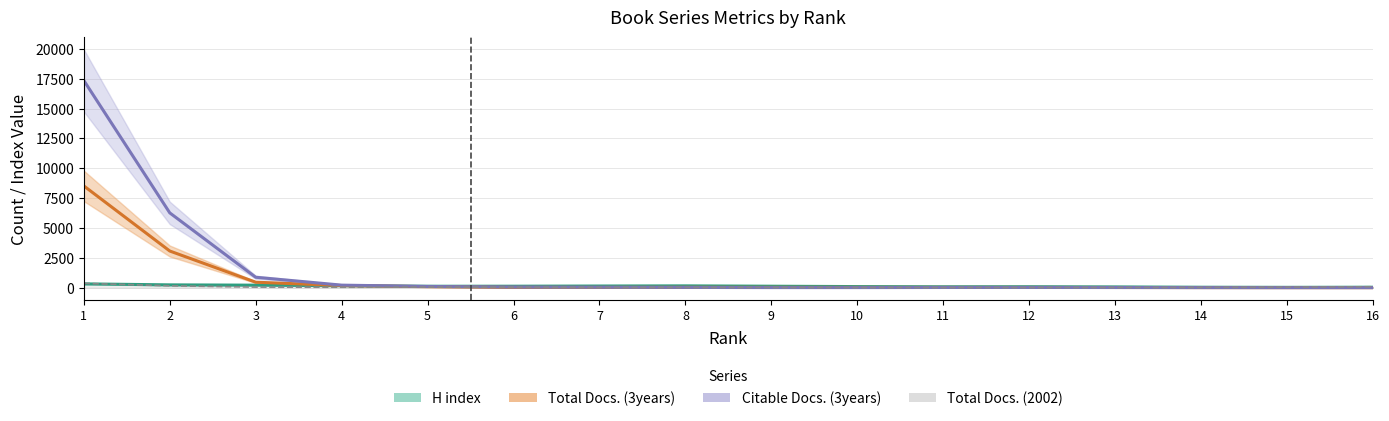

Which series changed the most between 8 and 12?

H index